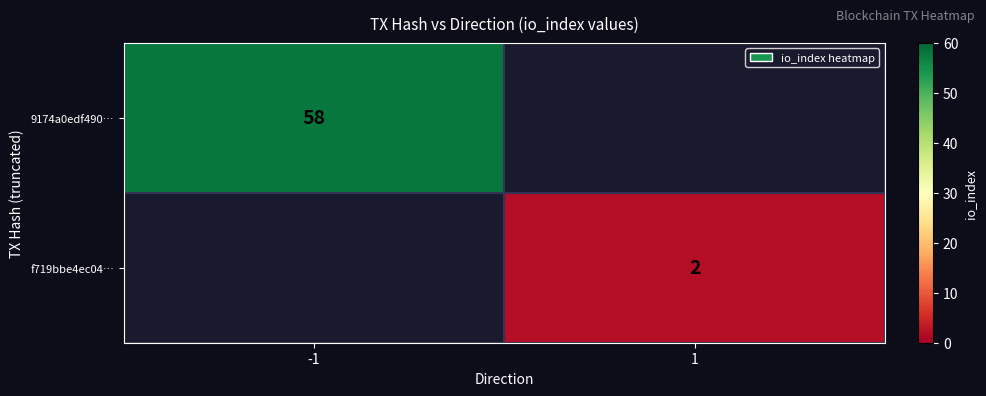

The value of f719bbe4ec04… at 1 is 1. True or false?

False